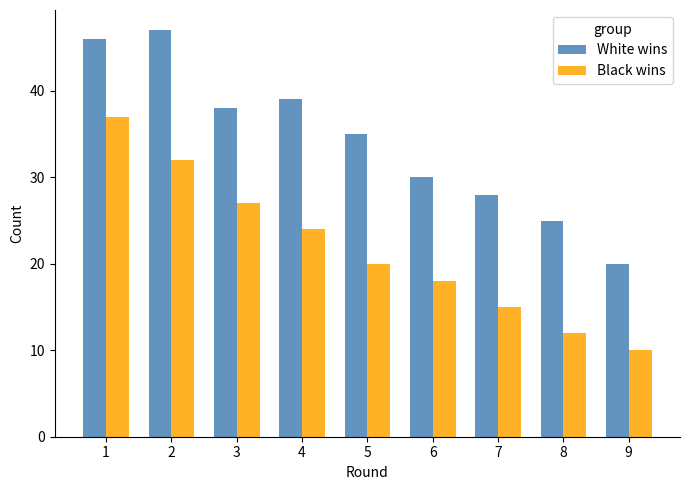

Reading left to right, what are all the values shown in this chart?

White wins: 1=46	2=47	3=38	4=39	5=35	6=30	7=28	8=25	9=20
Black wins: 1=37	2=32	3=27	4=24	5=20	6=18	7=15	8=12	9=10